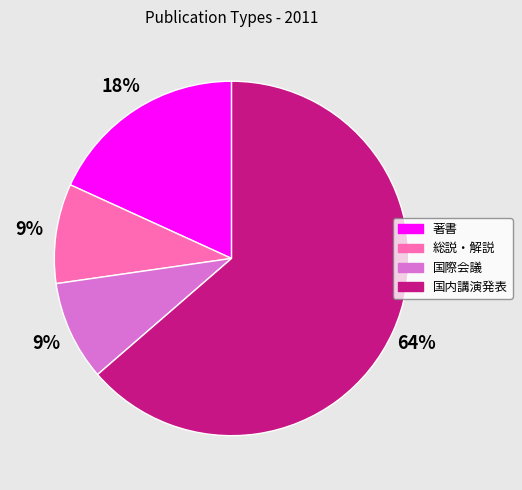

Combined, do 国際会議 and 総説・解説 account for over 50%?

No